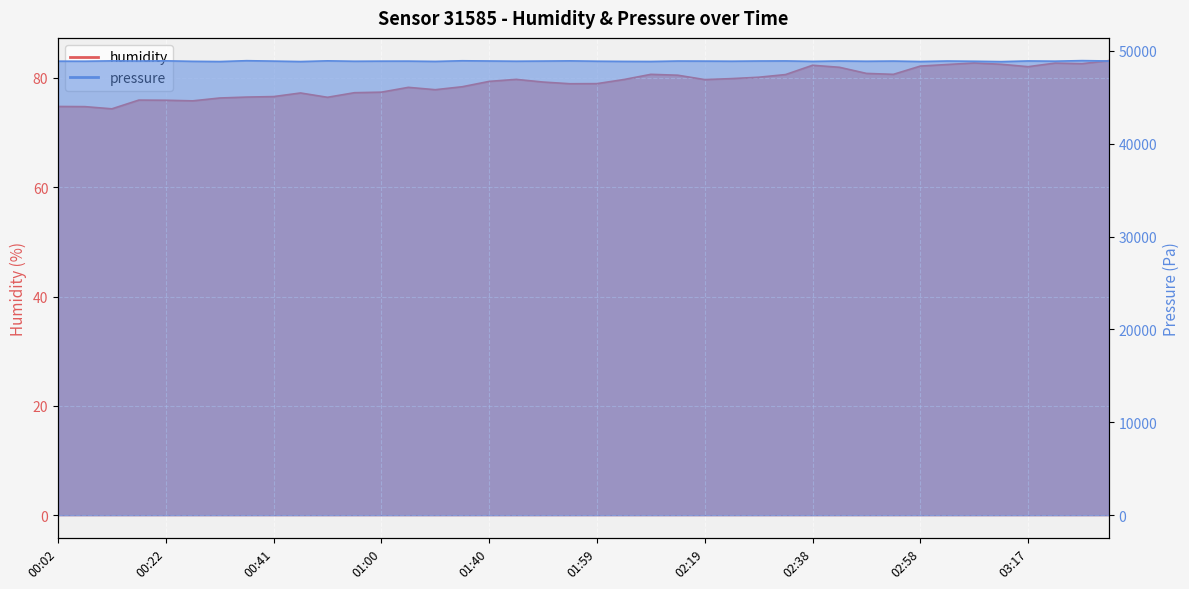

Between 01:30 and 01:00, which is larger?

01:30